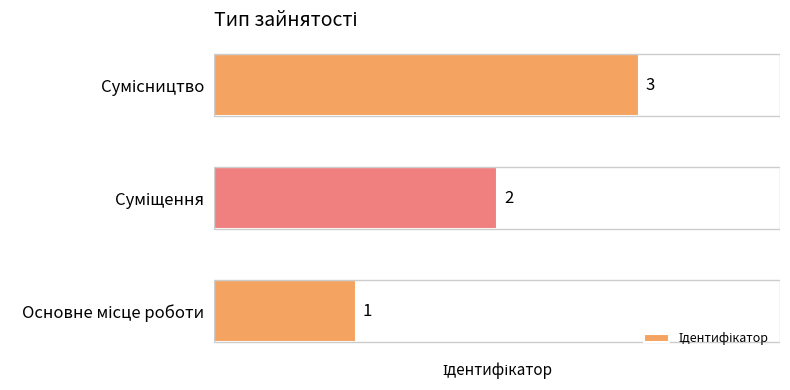

What is the sum of all values?

6